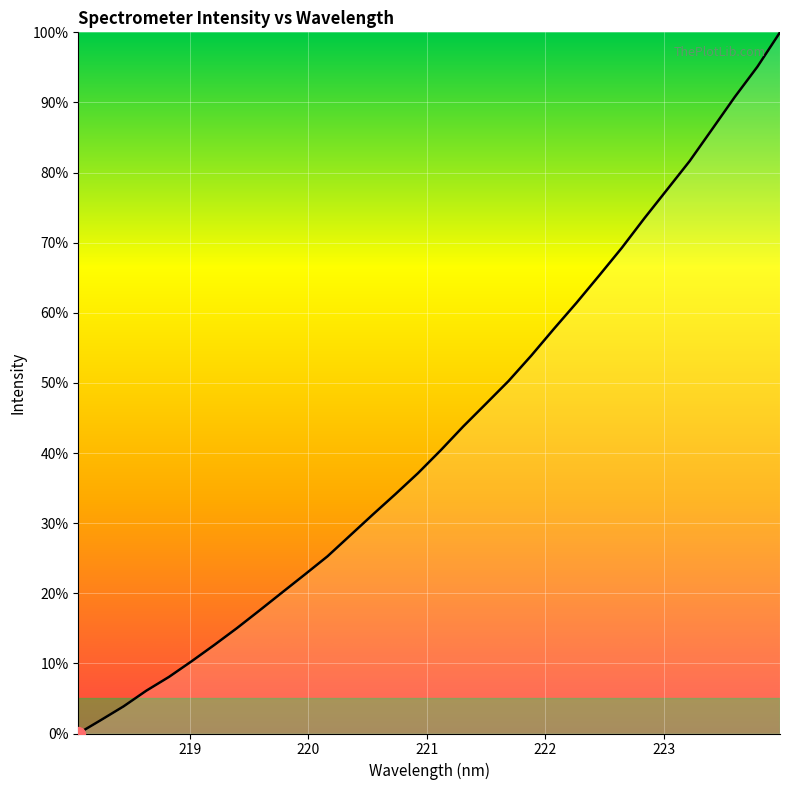

What is the difference between the maximum and minimum values?

100.0